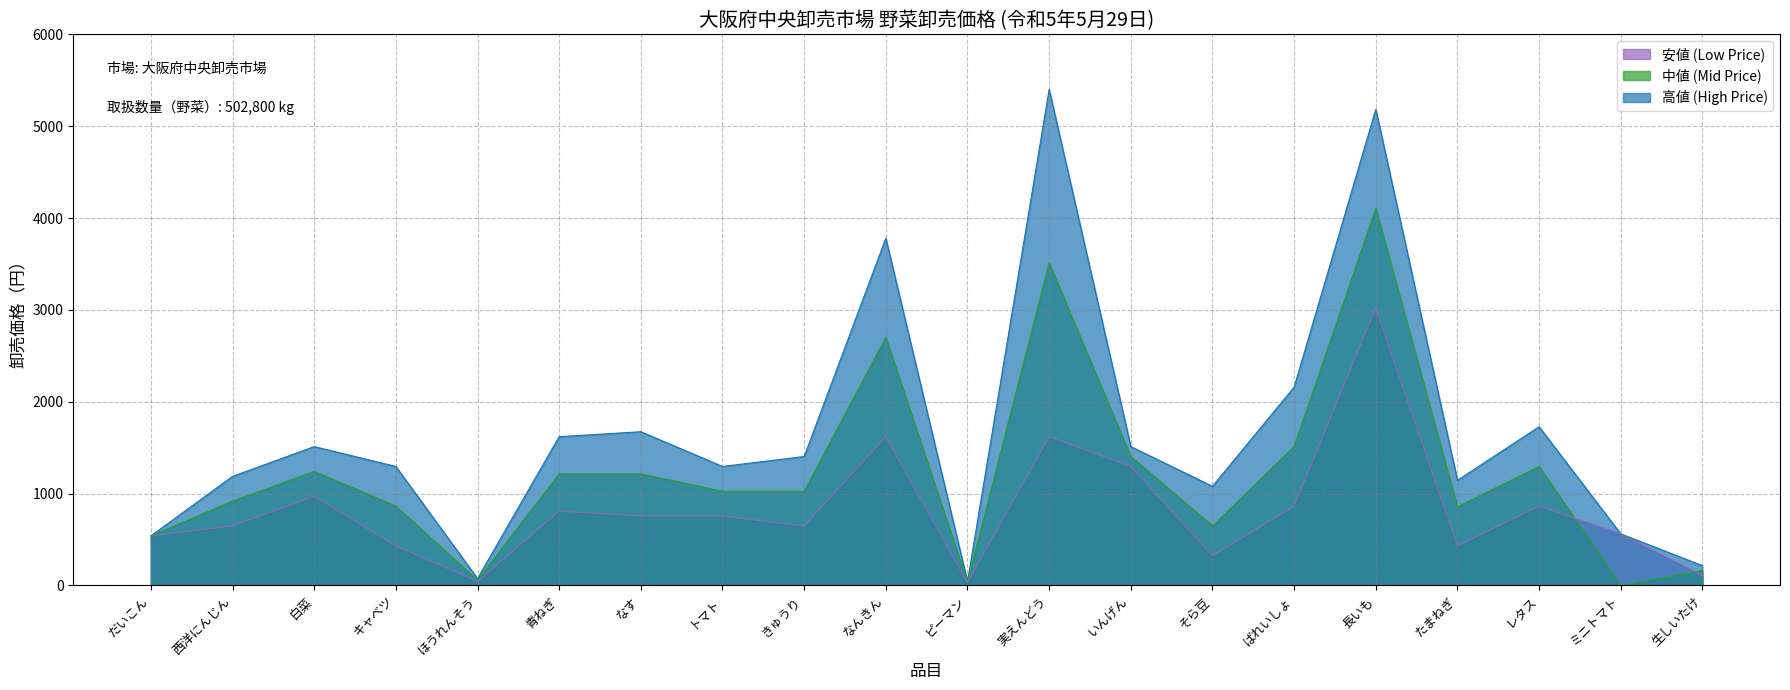

What is the label of the 10th point from the left?

なんきん